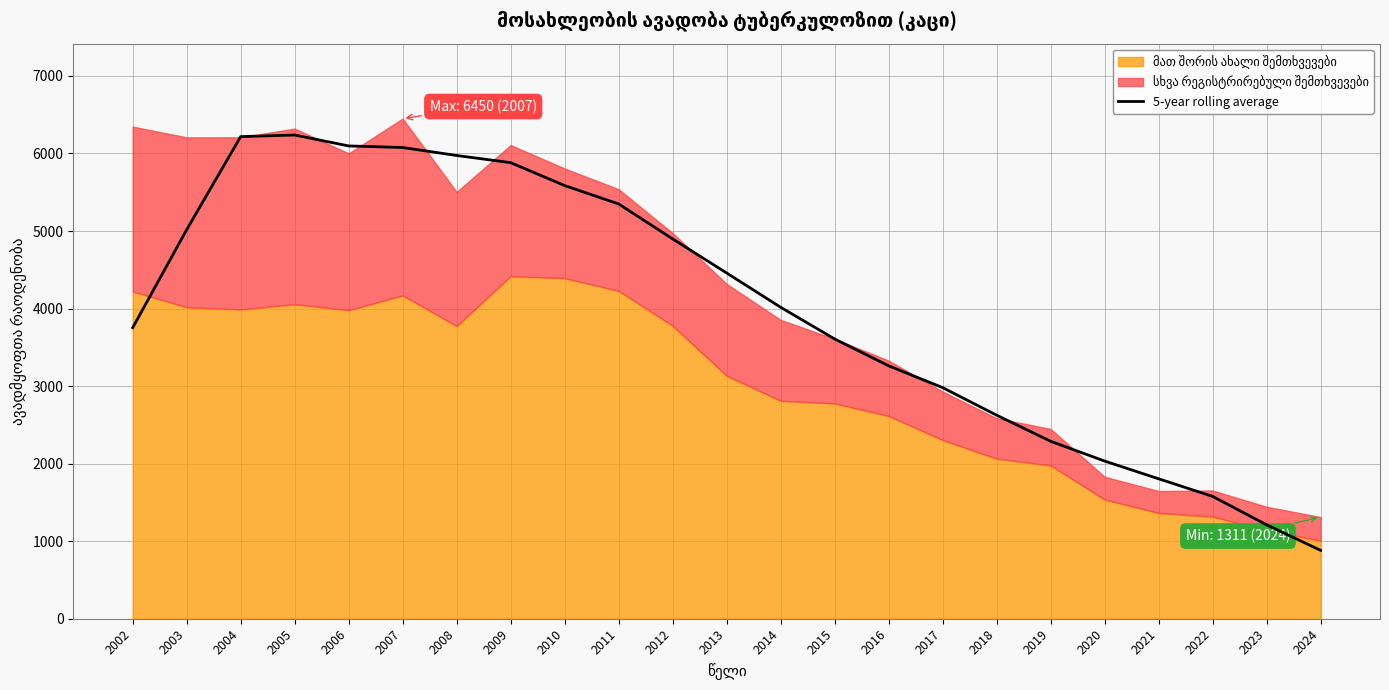

What is the sum of all values?

91832.8